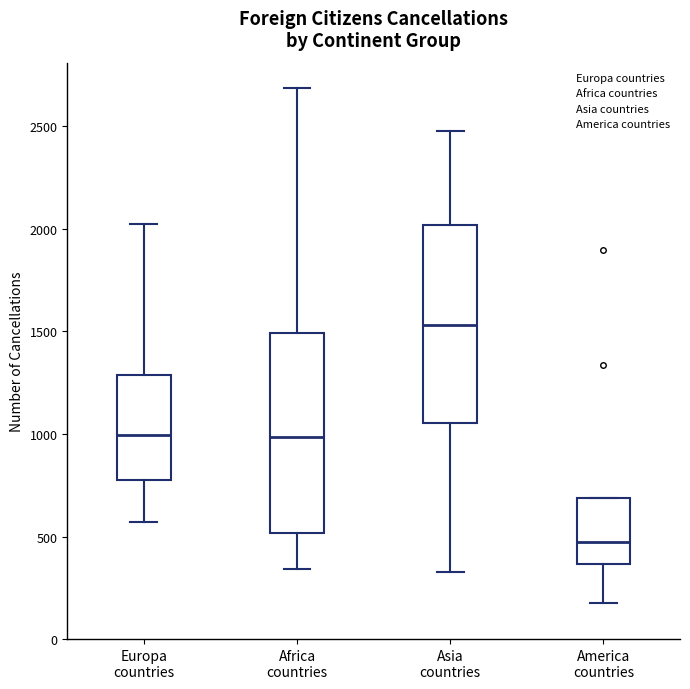

Reading left to right, read every box against the y-axis: the position of its median line, the range the box covers, and the ends of its whiskers. The values are not printed on the chart, so give them approximately, as read against the axis.

Europa countries: median 1000, box 750 to 1300, whiskers 550 to 2050
Africa countries: median 1000, box 500 to 1500, whiskers 350 to 2700
Asia countries: median 1550, box 1050 to 2000, whiskers 350 to 2500
America countries: median 450, box 350 to 700, whiskers 200 to 700